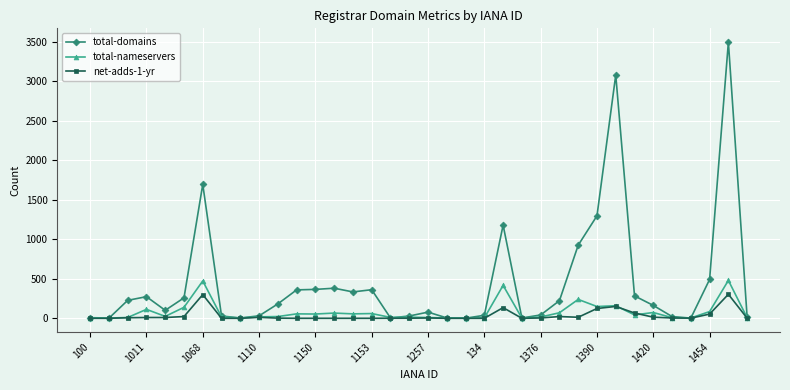

Which series has the widest spread of values?

total-domains